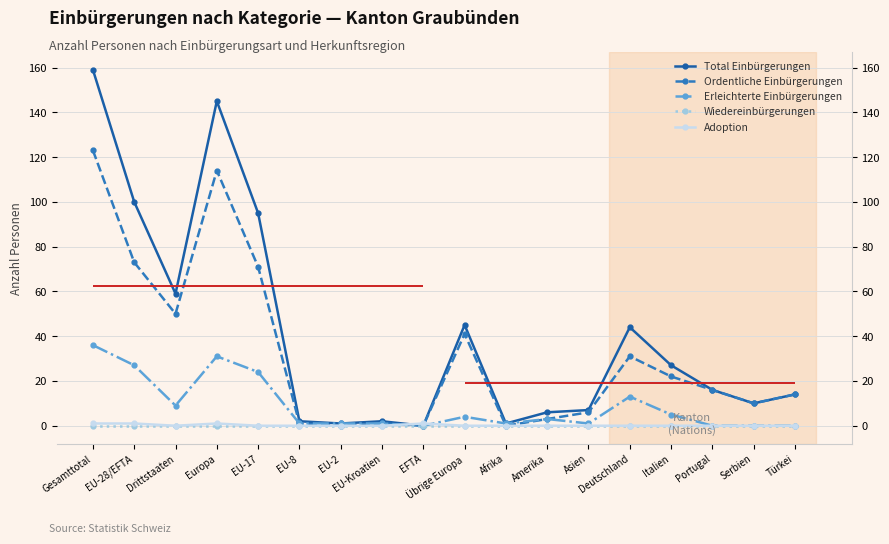

True or false: Erleichterte Einbürgerungen and Wiedereinbürgerungen intersect in this chart.

False